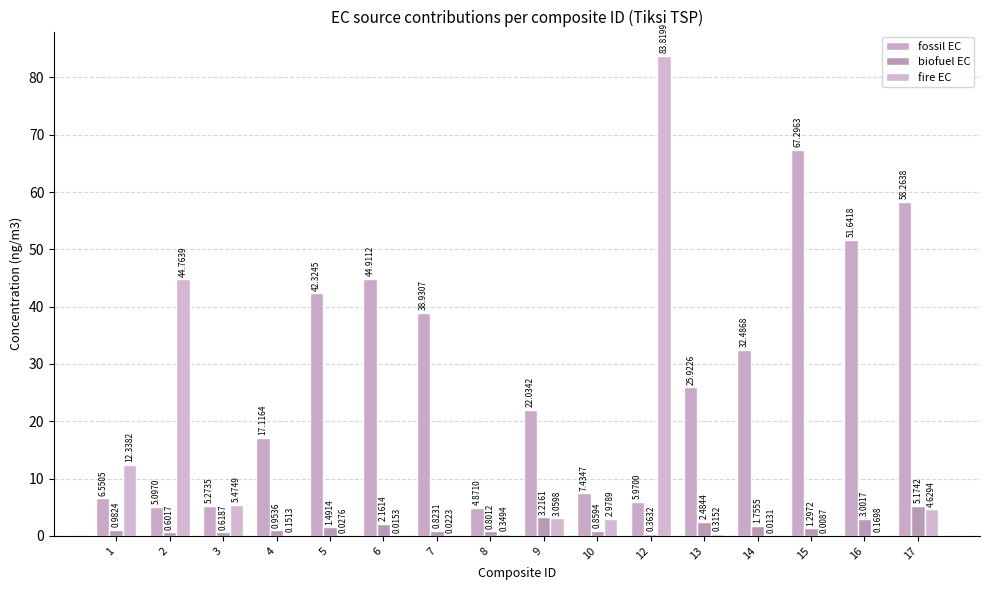

How many series are shown in this chart?

3